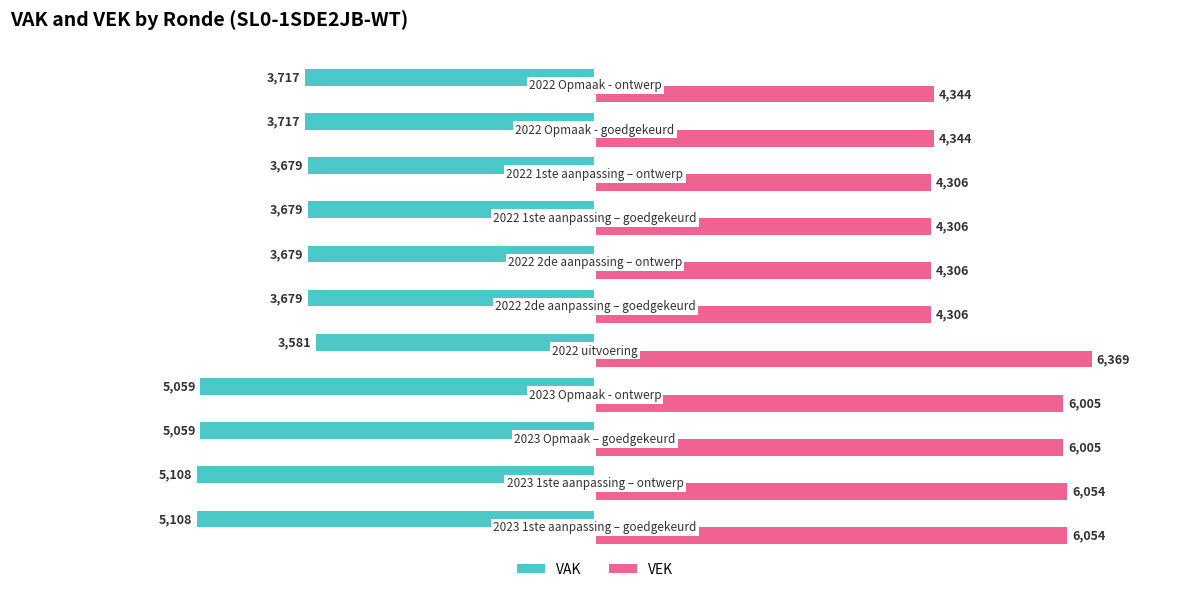

List the series in order of their peak value, highest first.

VEK, VAK